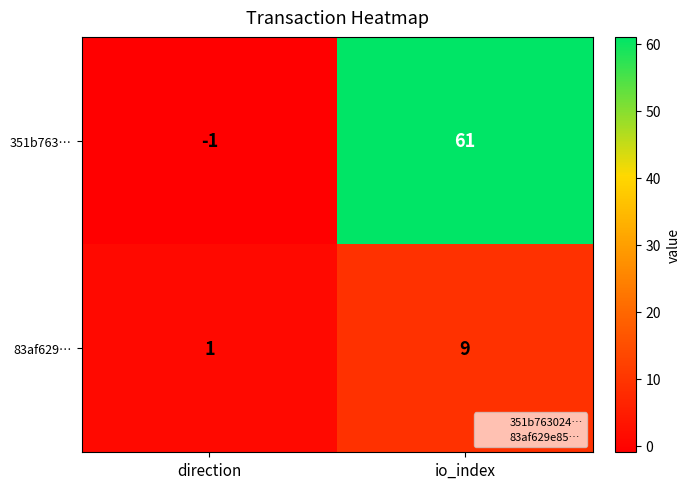

List the series in order of their peak value, lowest first.

83af629…, 351b763…